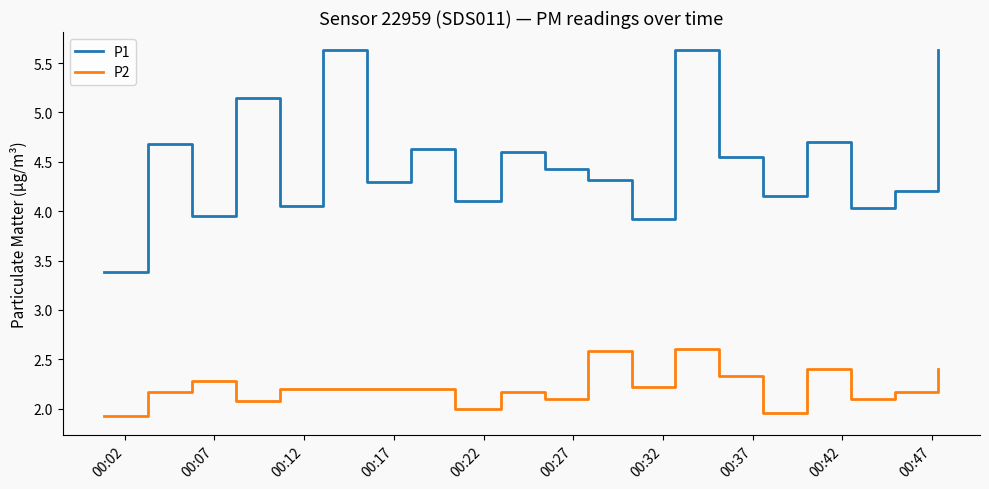

Which series has the widest spread of values?

P1